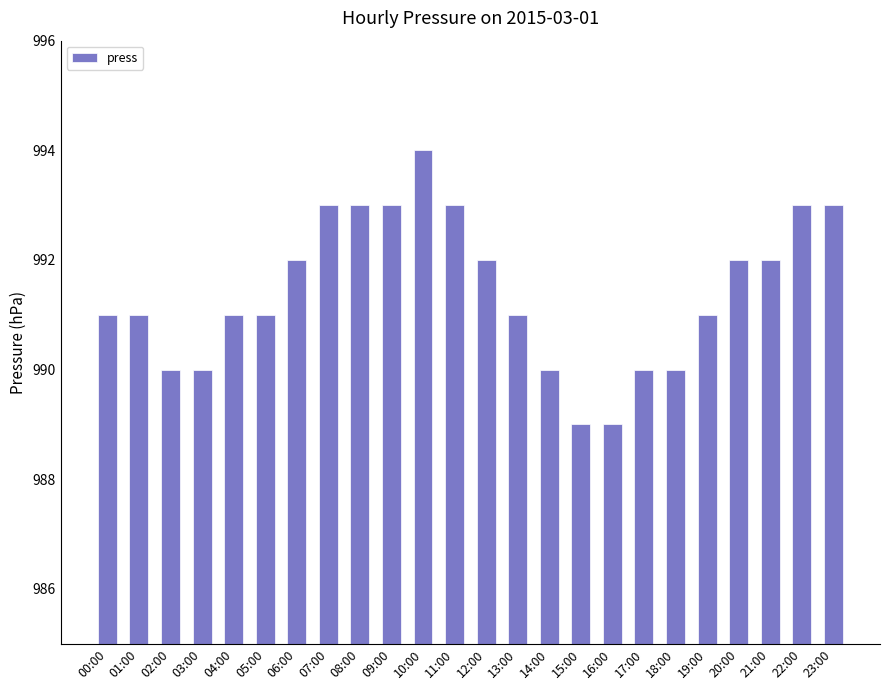

At which category does the chart reach its peak across all series?

10:00